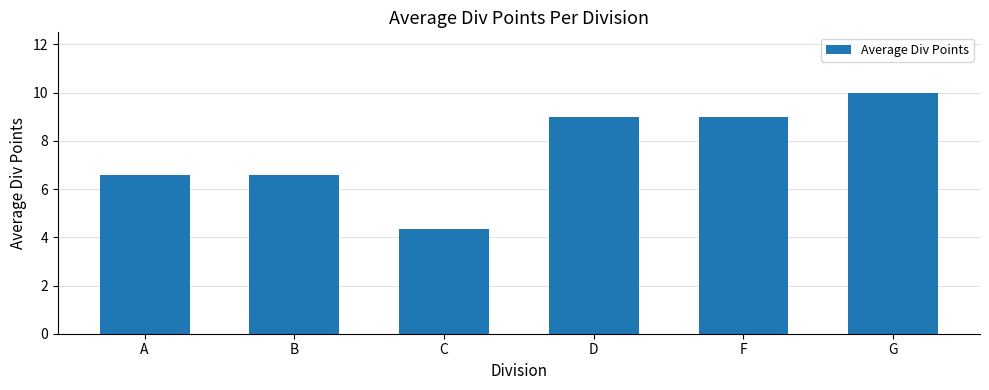

How many series are shown in this chart?

1